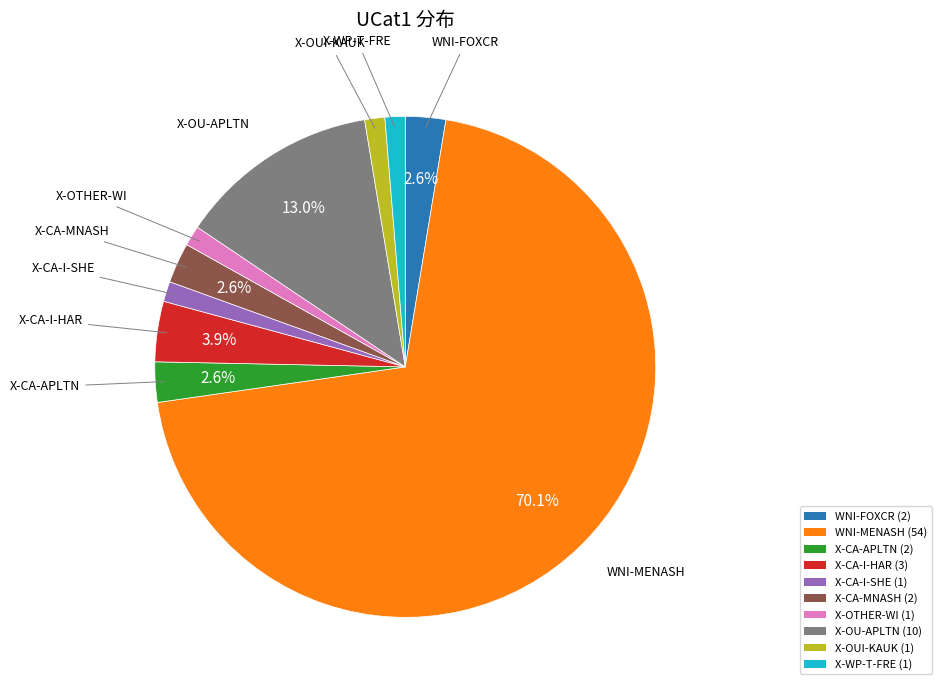

To the nearest percent, what is the average slice percentage?

10%